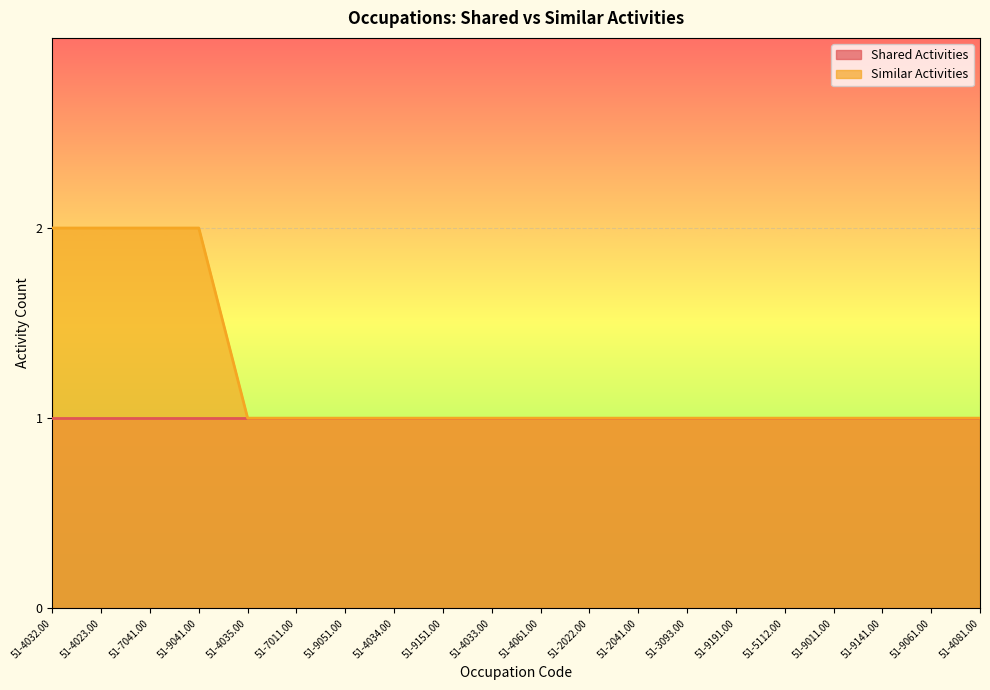

List the labels in order of value, smallest first.

51-4035.00, 51-7011.00, 51-9051.00, 51-4034.00, 51-9151.00, 51-4033.00, 51-4061.00, 51-2022.00, 51-2041.00, 51-3093.00, 51-9191.00, 51-5112.00, 51-9011.00, 51-9141.00, 51-9061.00, 51-4081.00, 51-4032.00, 51-4023.00, 51-7041.00, 51-9041.00